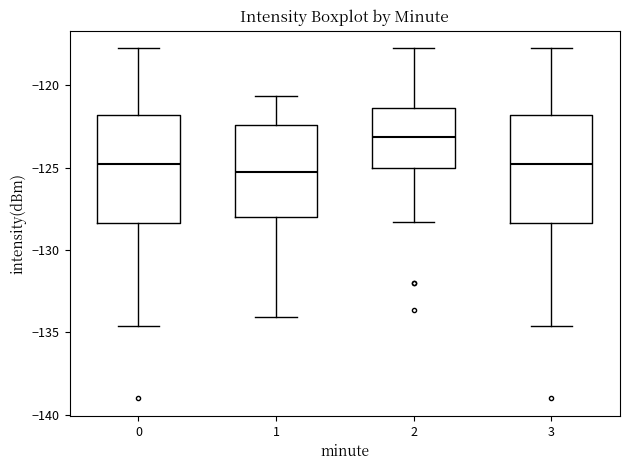

Where is the lower edge of the box at x = 2 on the y-axis? The values are not printed on the chart, so give them approximately, as read against the axis.

-125.0